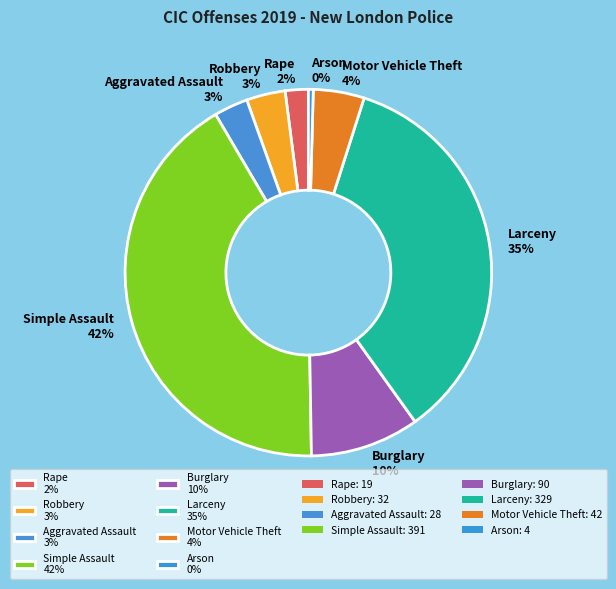

Between Motor Vehicle Theft 4% and Larceny 35%, which is larger?

Larceny 35%